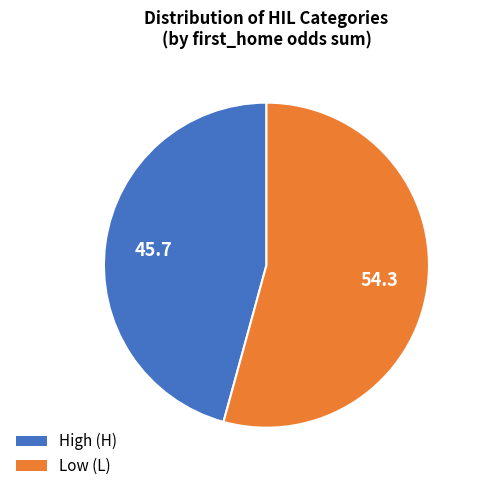

Is there a majority slice in this chart?

Yes